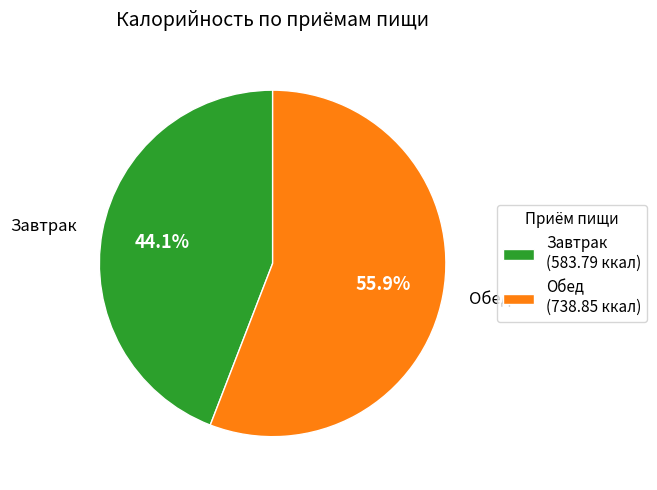

Does any single category account for the majority?

Yes